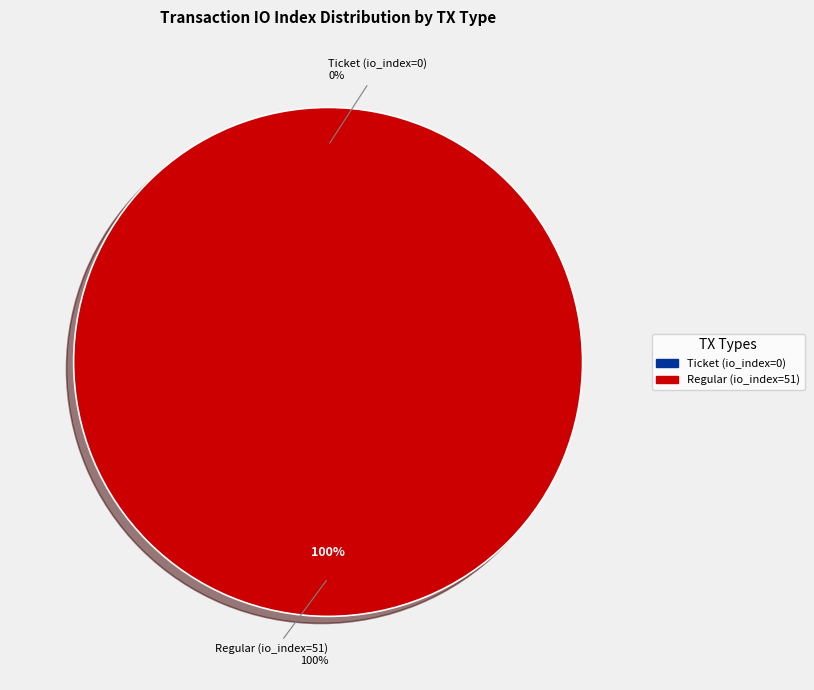

Does Regular (io_index=51) represent more than half of the total?

Yes